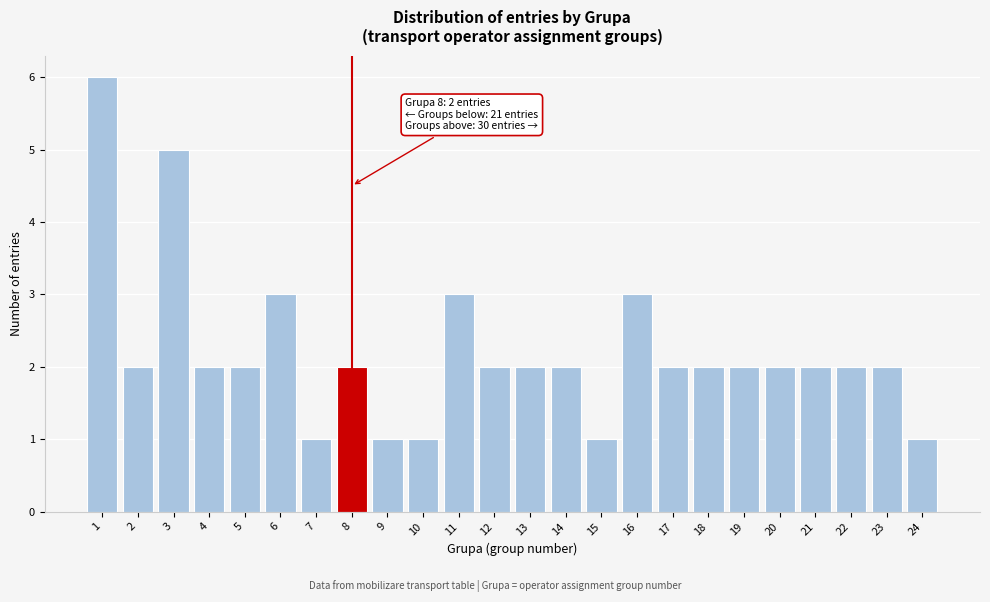

Reading right to left, what are all the values shown in this chart?

24=1	23=2	22=2	21=2	20=2	19=2	18=2	17=2	16=3	15=1	14=2	13=2	12=2	11=3	10=1	9=1	8=2	7=1	6=3	5=2	4=2	3=5	2=2	1=6